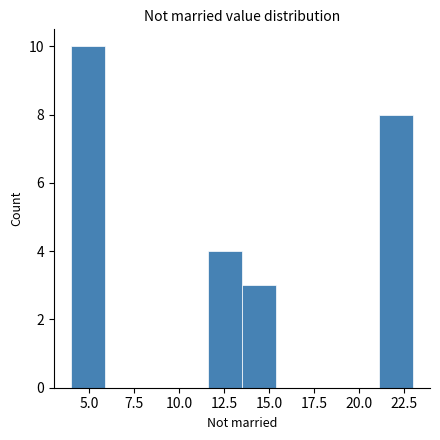

Read against the x-axis, roughly where is the centre of the tallest bar?

5.0